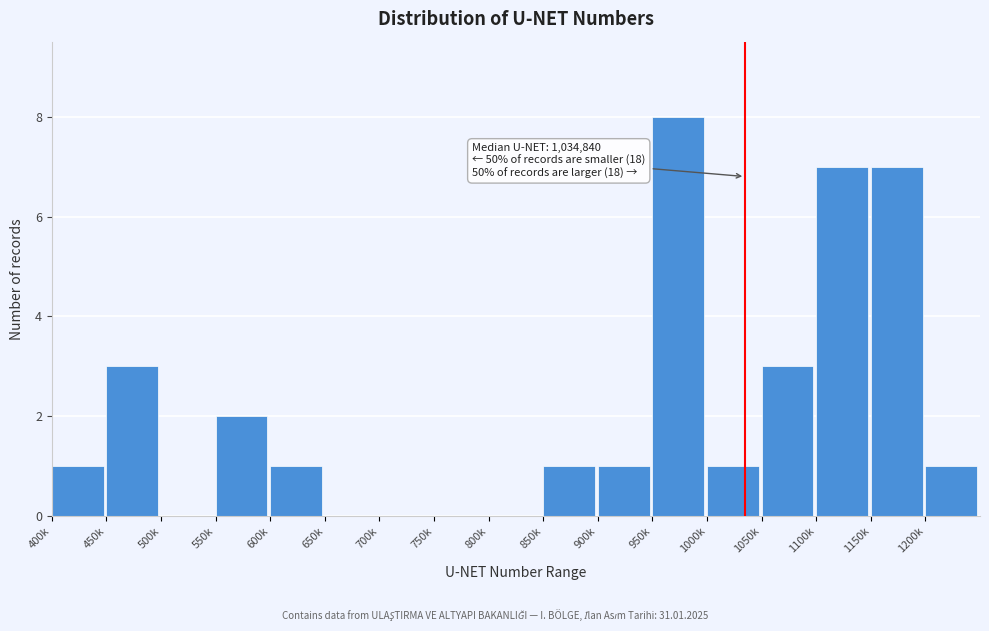

Reading left to right, extract all data points from this chart.

400k=1	450k=3	500k=0	550k=2	600k=1	650k=0	700k=0	750k=0	800k=0	850k=1	900k=1	950k=8	1000k=1	1050k=3	1100k=7	1150k=7	1200k=1